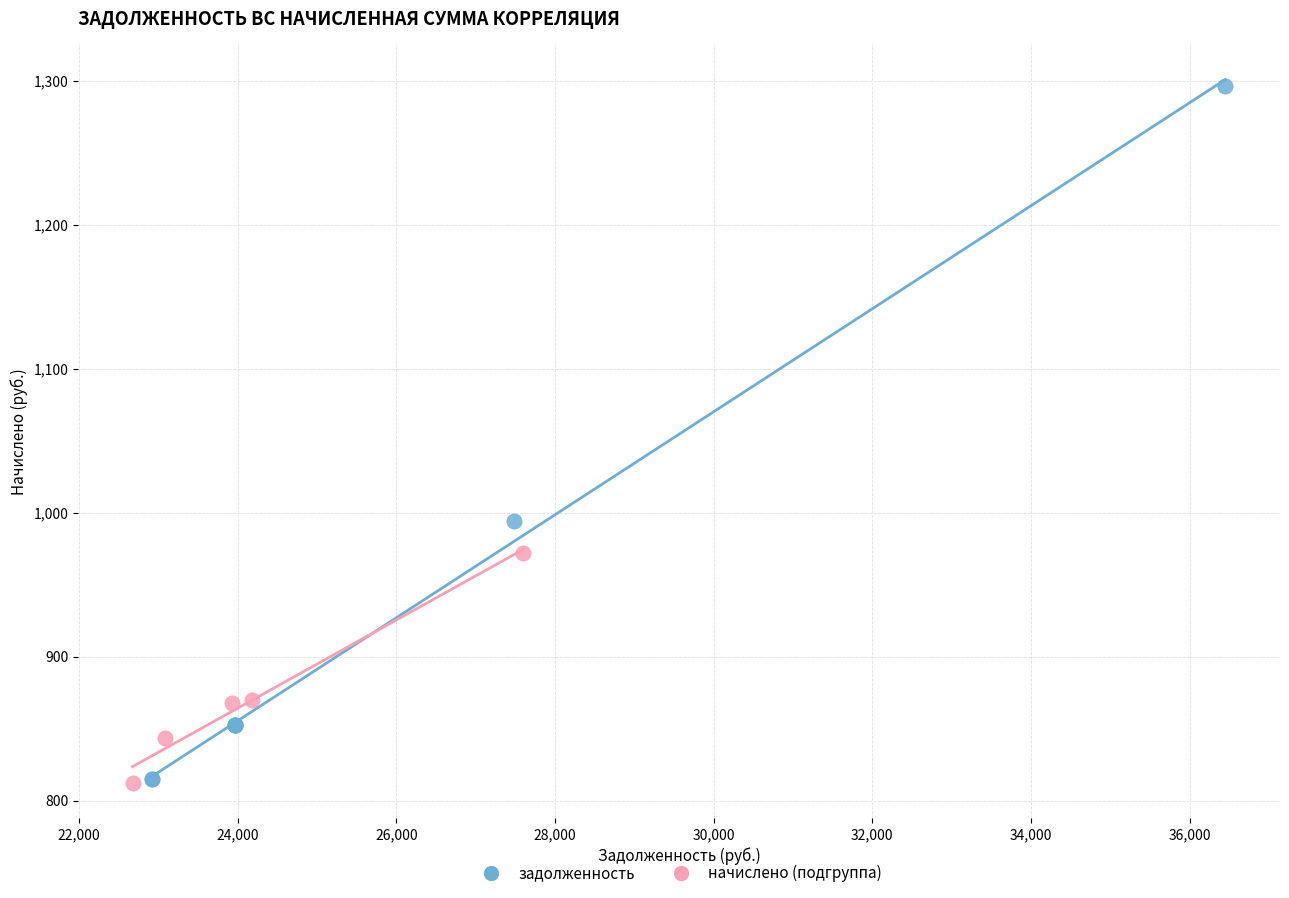

Which series contains the highest Y value?

задолженность